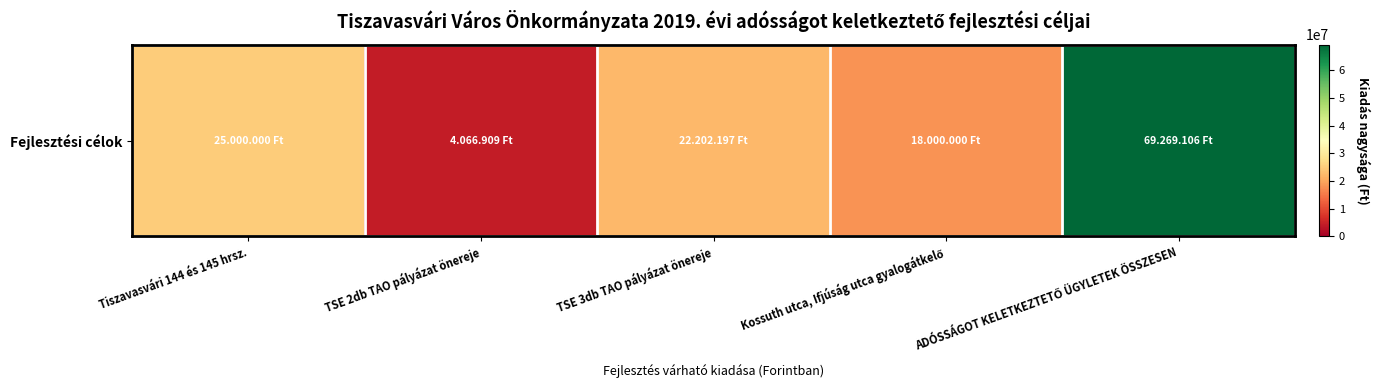

True or false: the data shows 45660754 at ADÓSSÁGOT KELETKEZTETŐ ÜGYLETEK ÖSSZESEN.

False